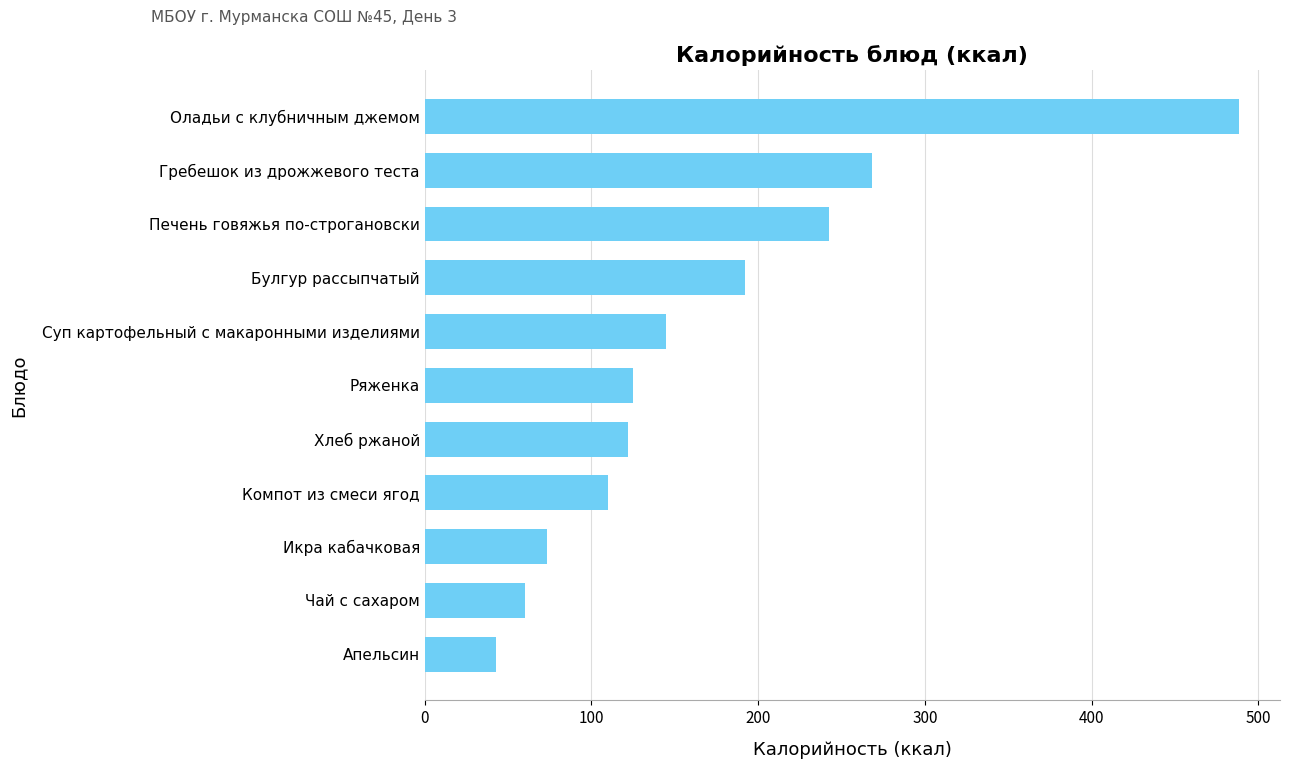

The value at Хлеб ржаной is 121.8. True or false?

True